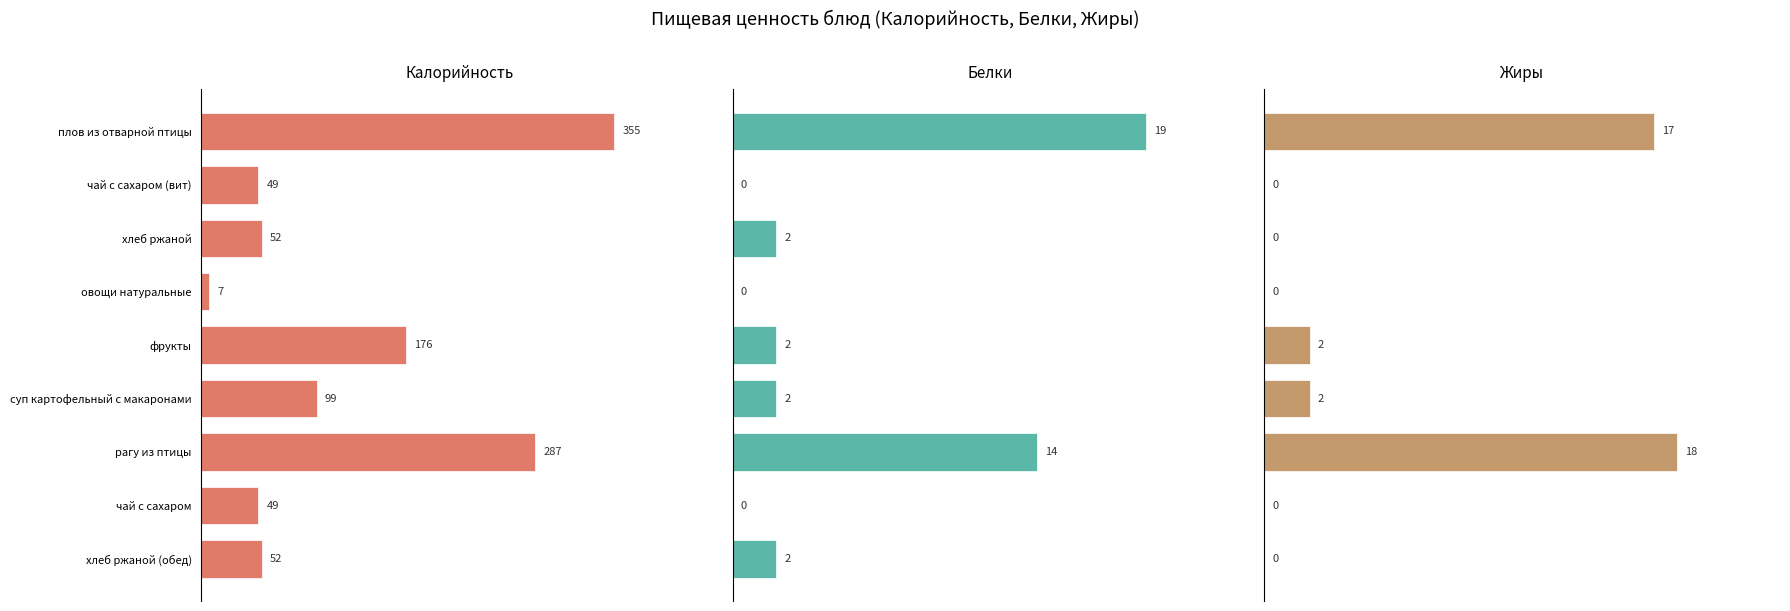

What are all the series names shown in the legend?

Калорийность, Белки, Жиры